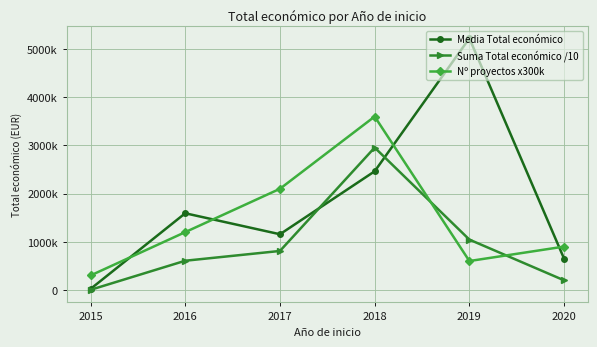

What are all the series names shown in the legend?

Media Total económico, Suma Total económico /10, Nº proyectos x300k